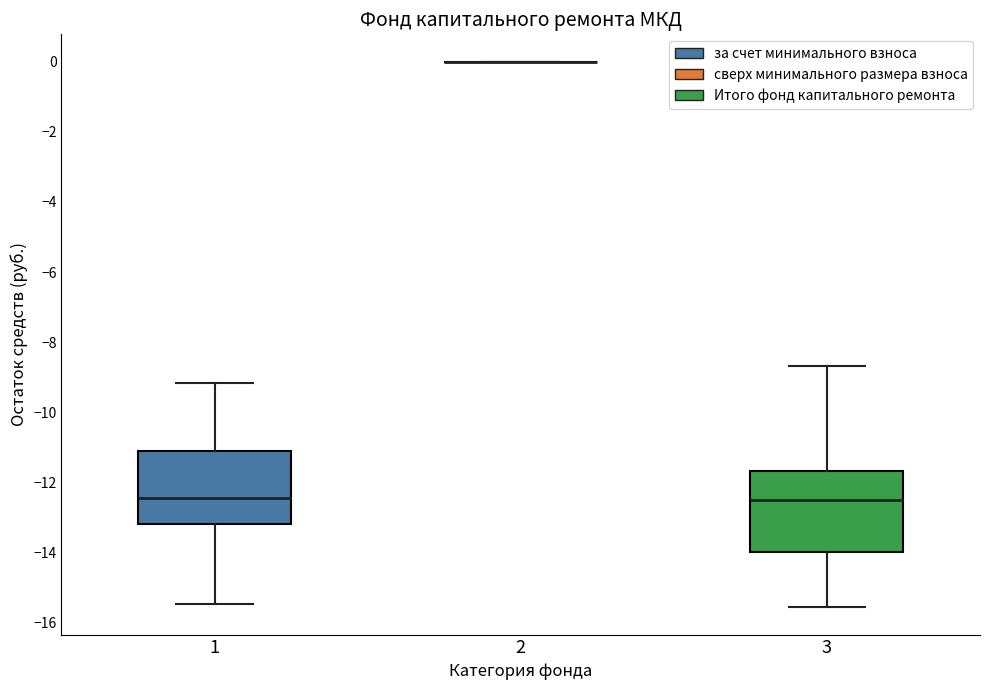

Reading left to right, read every box against the y-axis: the position of its median line, the range the box covers, and the ends of its whiskers. The values are not printed on the chart, so give them approximately, as read against the axis.

1: median -12.4, box -13.2 to -11.2, whiskers -15.4 to -9.2
2: box collapsed to a line at 0.0, whiskers 0.0 to 0.0
3: median -12.4, box -14.0 to -11.6, whiskers -15.6 to -8.6